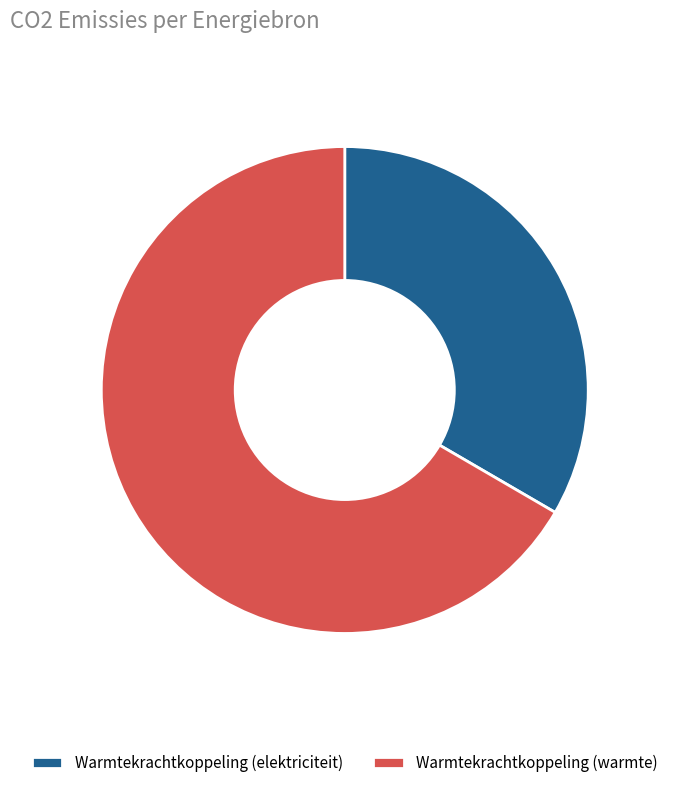

Do Warmtekrachtkoppeling (elektriciteit) and Warmtekrachtkoppeling (warmte) together represent more than half of the pie?

Yes